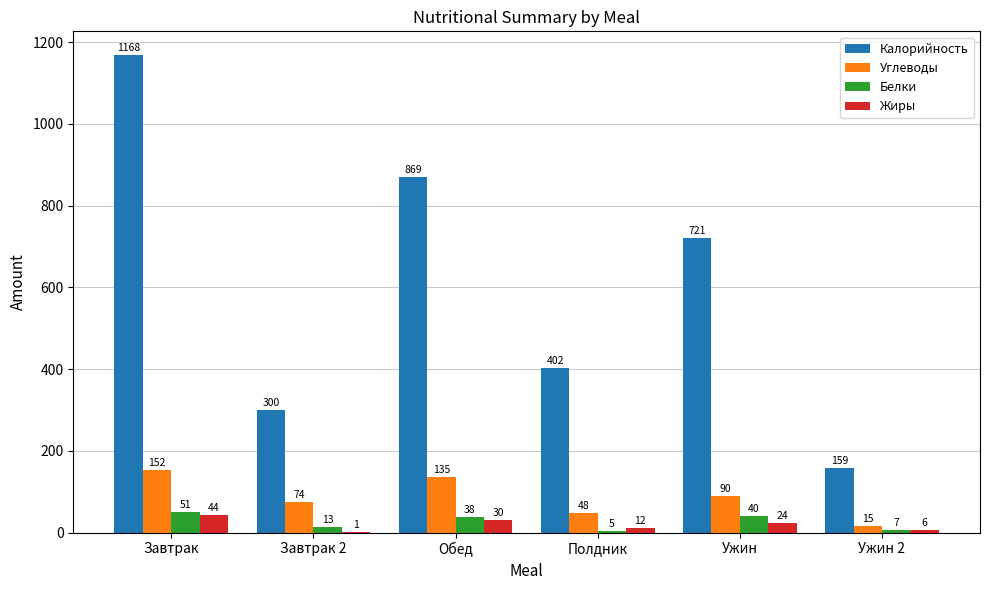

What is the approximate value of Углеводы at Полдник?

48